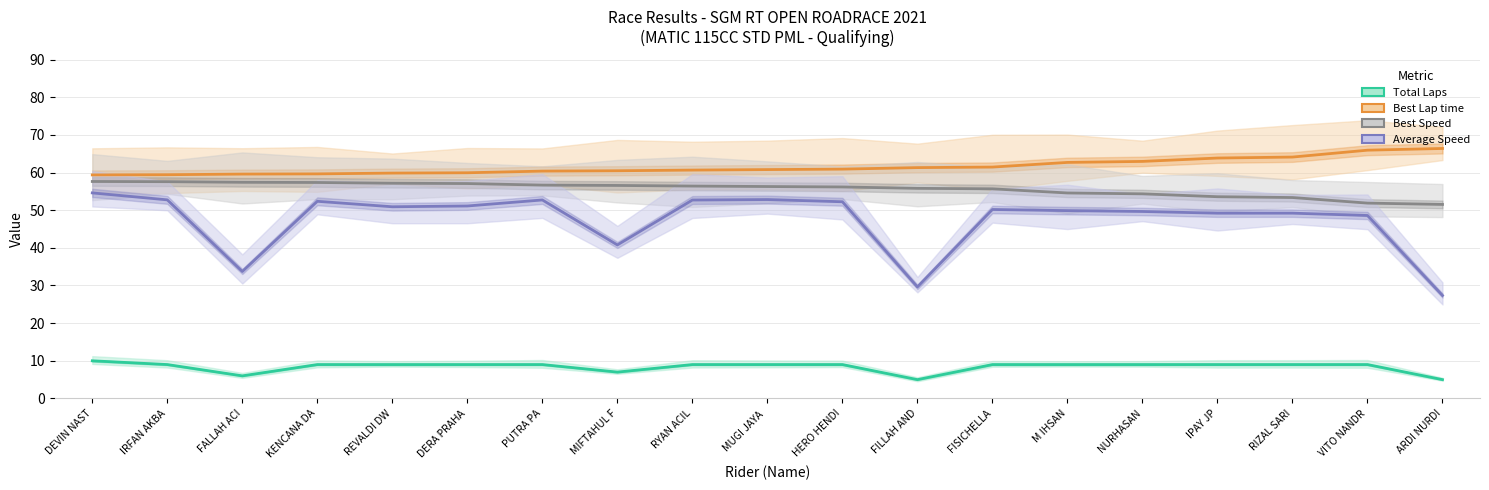

Reading left to right, what are all the values shown in this chart?

Total Laps: 10.0	9.0	6.0	9.0	9.0	9.0	9.0	7.0	9.0	9.0	9.0	5.0	9.0	9.0	9.0	9.0	9.0	9.0	5.0
Best Lap time: 59.4	59.4	59.6	59.6	59.8	59.9	60.4	60.5	60.6	60.8	60.9	61.3	61.4	62.7	62.9	63.8	64.1	65.9	66.4
Best Speed: 57.6	57.6	57.4	57.4	57.1	57.1	56.6	56.6	56.4	56.3	56.2	55.8	55.7	54.6	54.3	53.6	53.4	51.9	51.5
Average Speed: 54.6	52.7	33.7	52.4	50.9	51.1	52.7	40.8	52.7	52.8	52.2	29.6	50.2	49.9	49.6	49.2	49.2	48.6	27.3